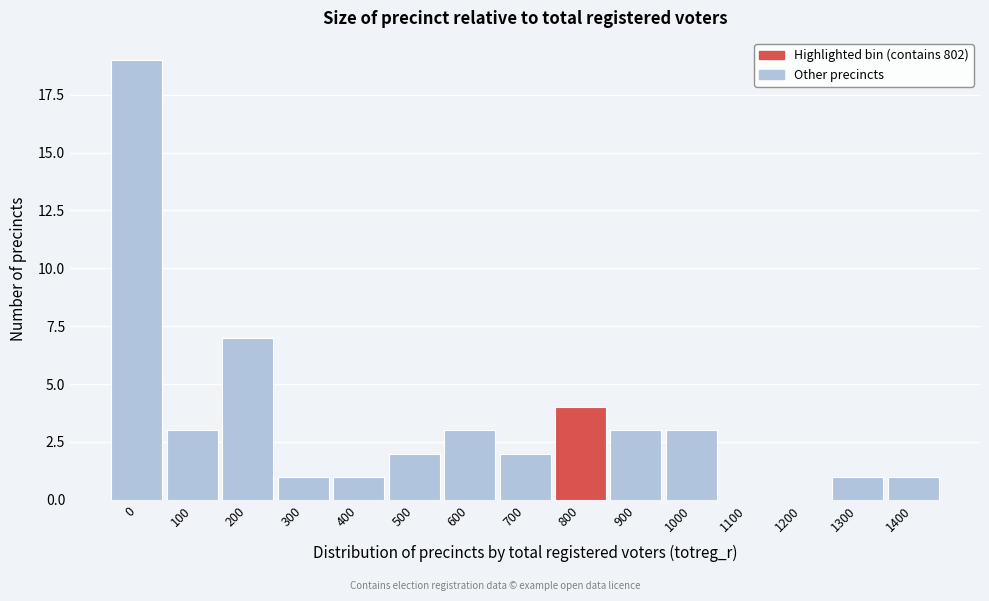

Reading left to right, list all the values displayed in this chart.

0=19	100=3	200=7	300=1	400=1	500=2	600=3	700=2	800=4	900=3	1000=3	1100=0	1200=0	1300=1	1400=1